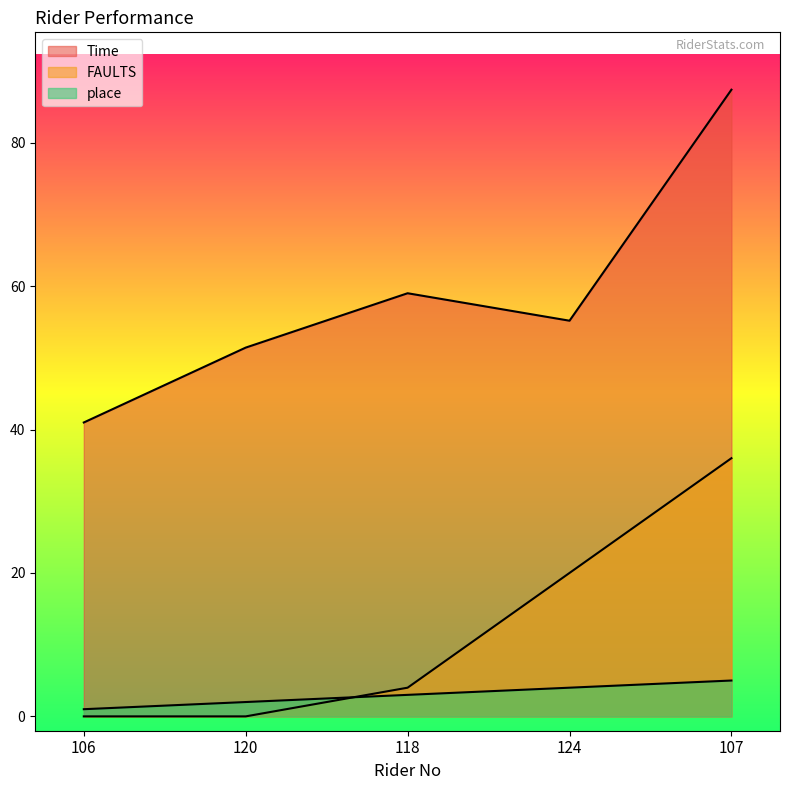

In Time, how many points are higher than both neighbors (excluding endpoints)?

1